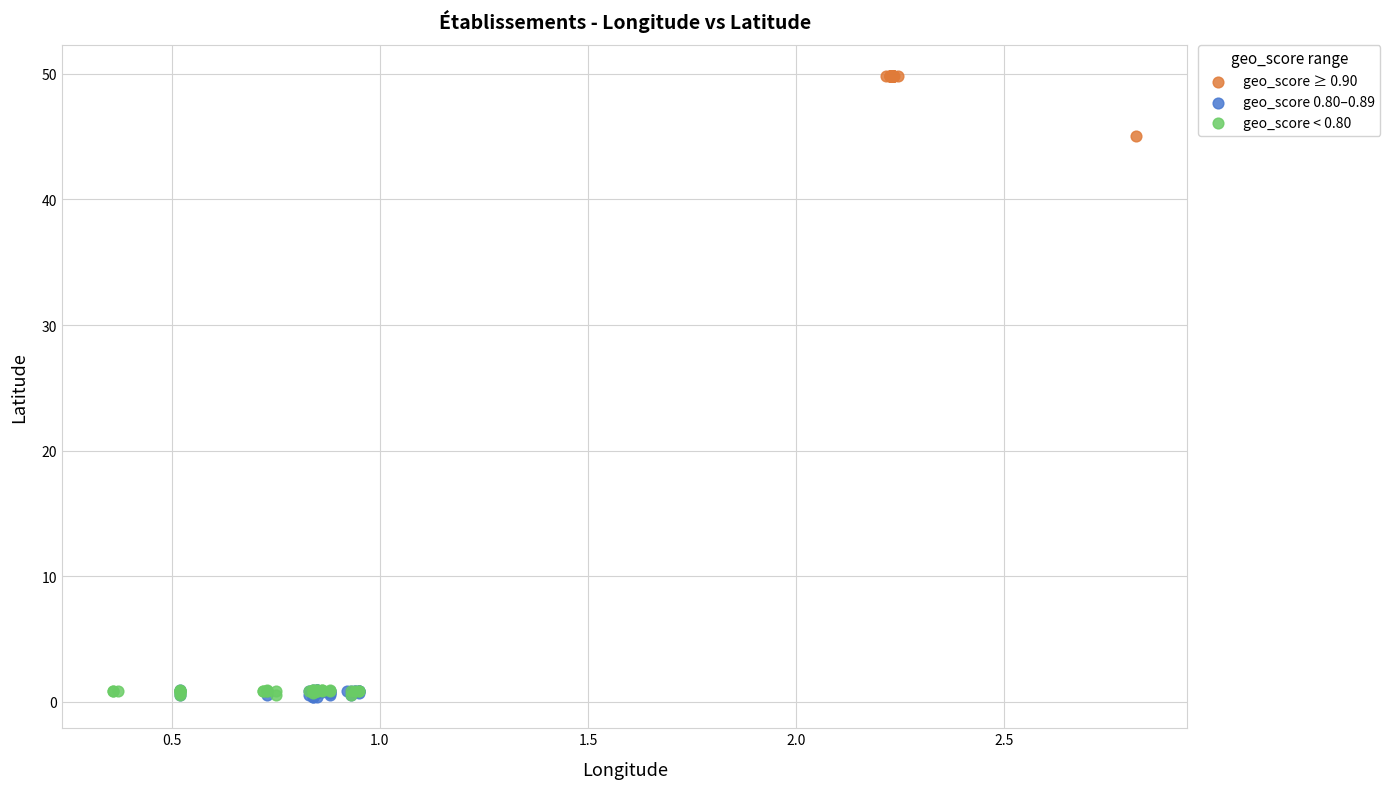

Which series contains the highest Y value?

geo_score ≥ 0.90